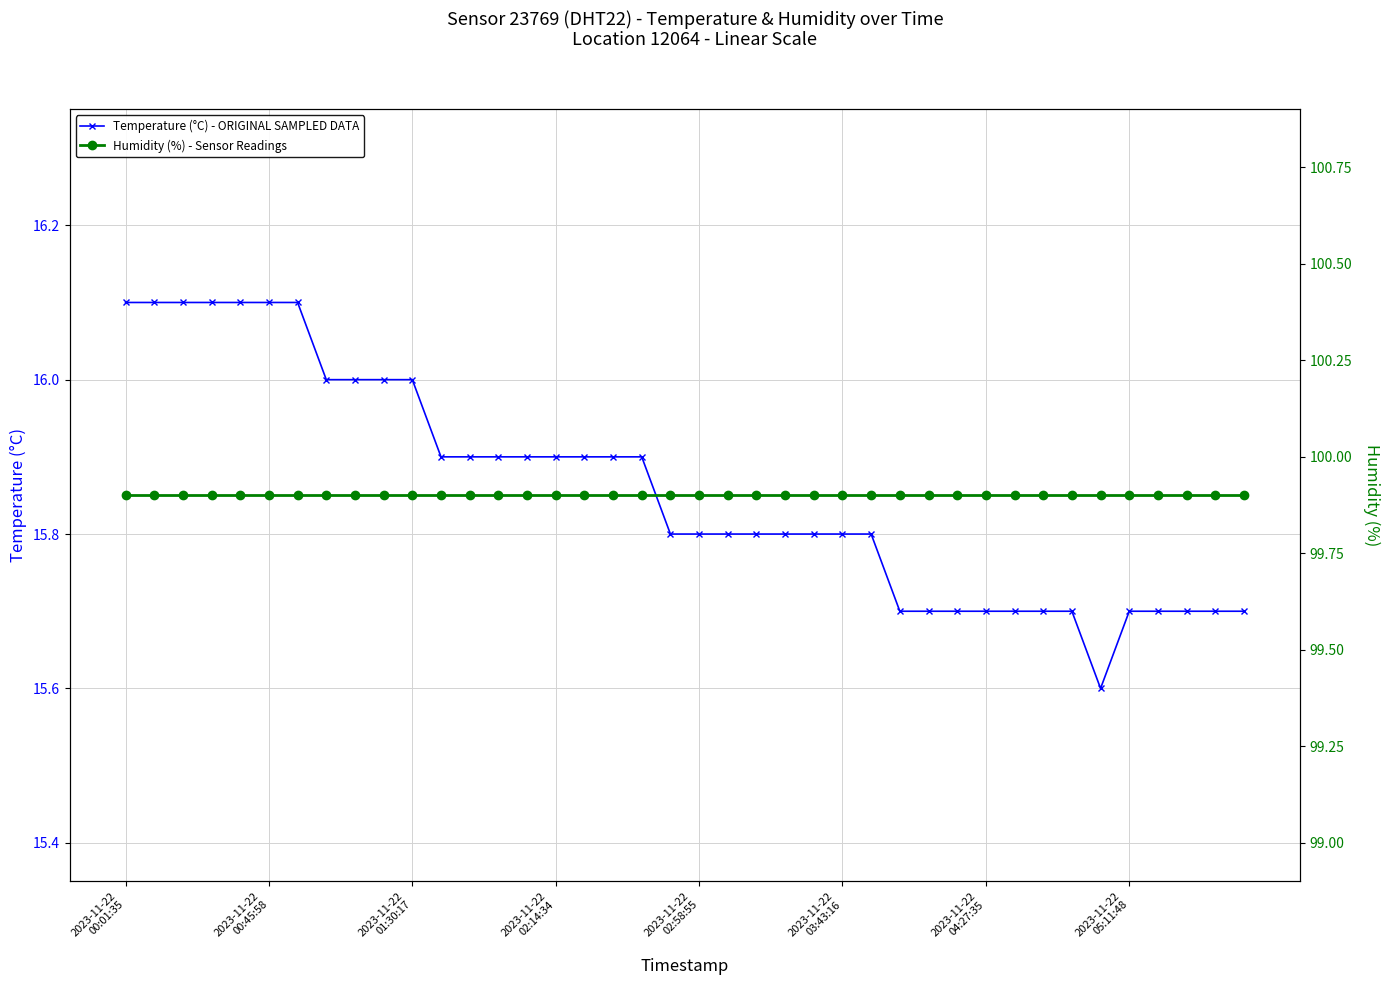

What is the highest value of the Temperature (°C) - ORIGINAL SAMPLED DATA series?

16.1